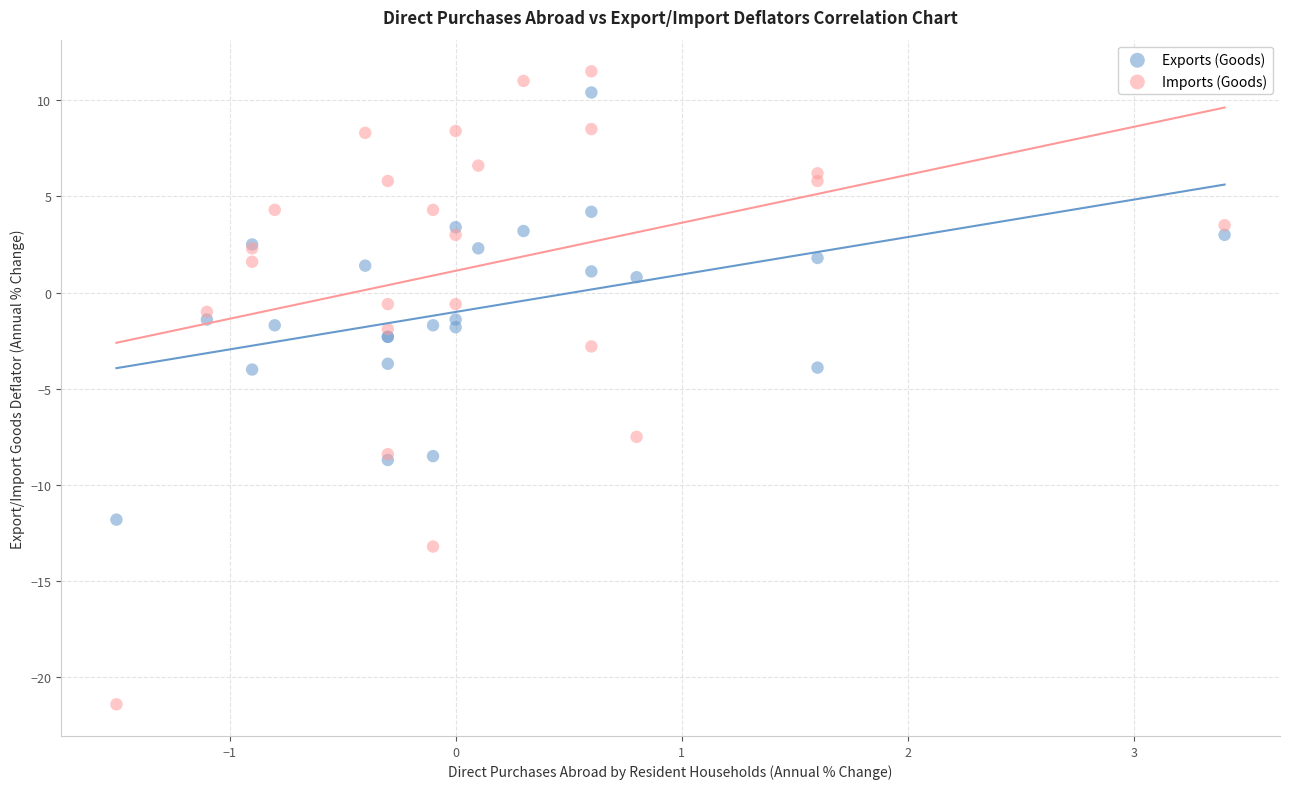

Which series has the largest Y range (max minus min)?

Imports (Goods)